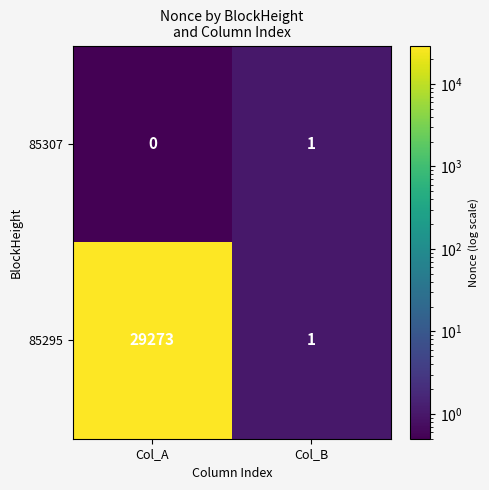

Is it true that 85295 equals 1 at Col_B?

True